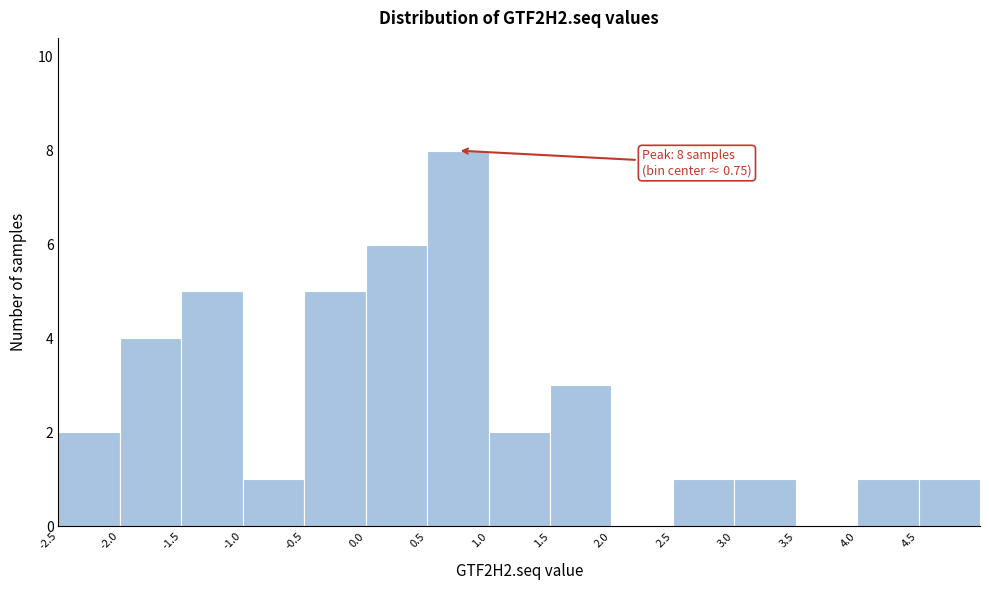

Which range on the x-axis has the tallest bar?

0.5 to 1.0